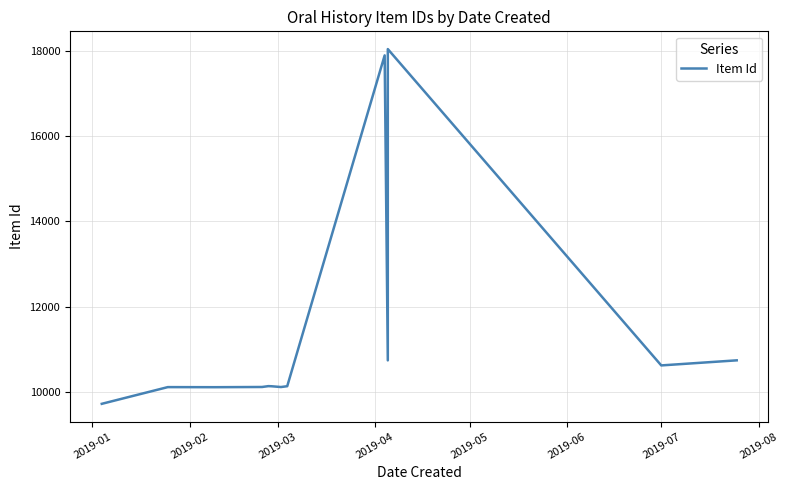

What is the sum of all values?

148607